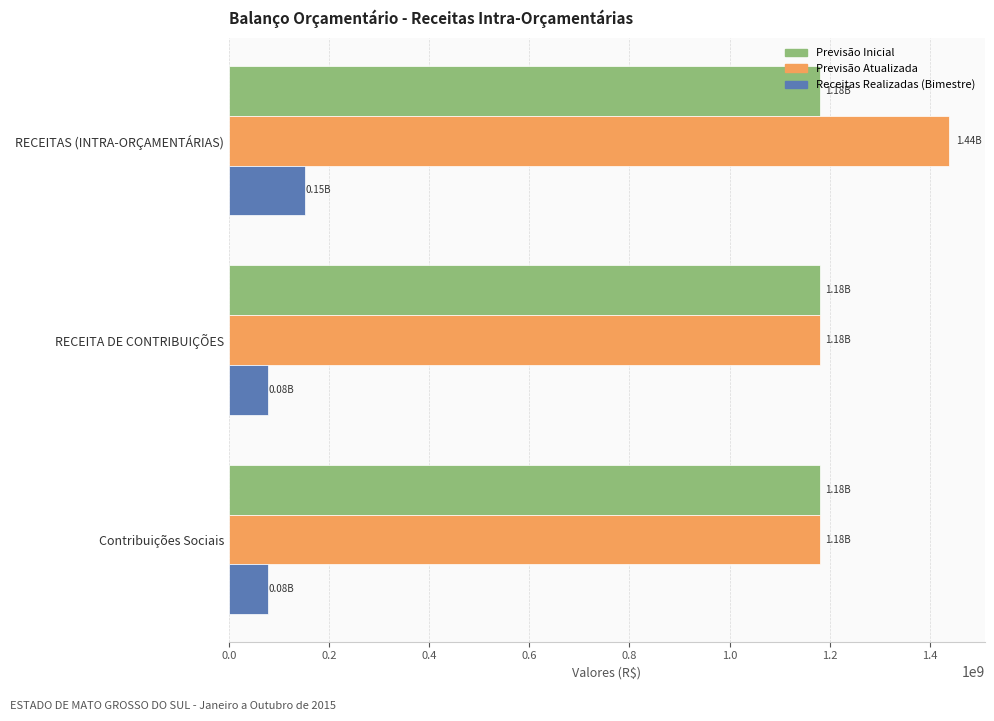

List the series in order of their peak value, lowest first.

Receitas Realizadas (Bimestre), Previsão Inicial, Previsão Atualizada